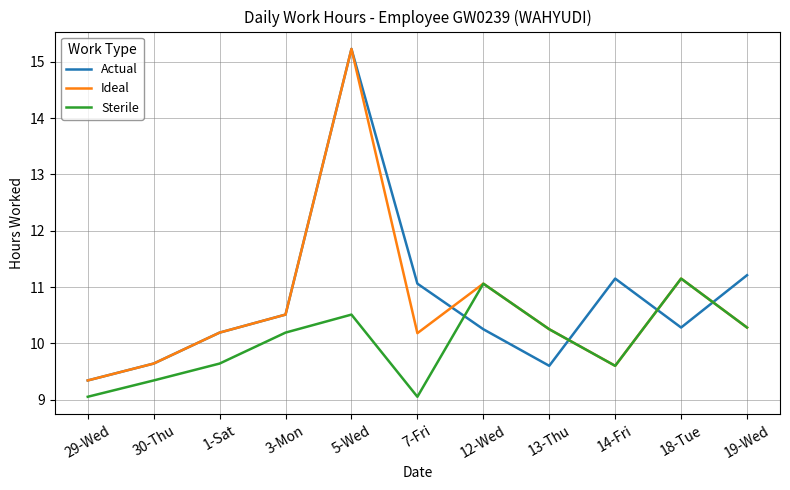

Is the value of Ideal at 30-Thu greater than the value of Sterile at 12-Wed?

No